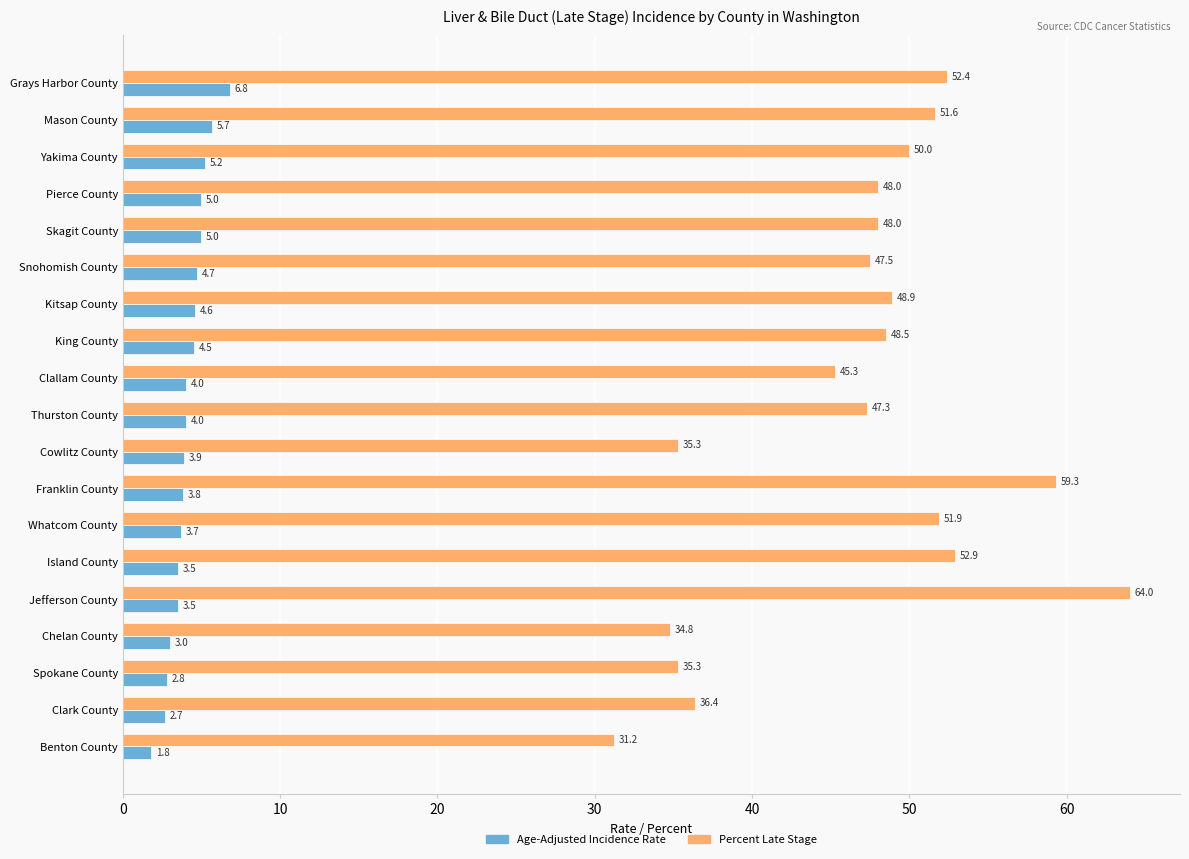

Which series has the widest spread of values?

Percent Late Stage